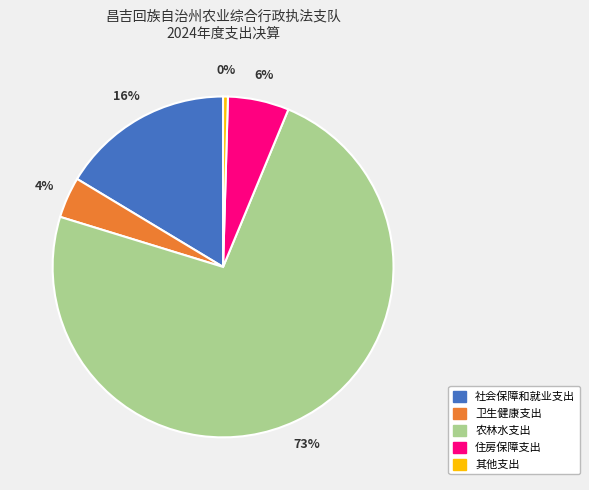

How many segments does this pie chart have?

5